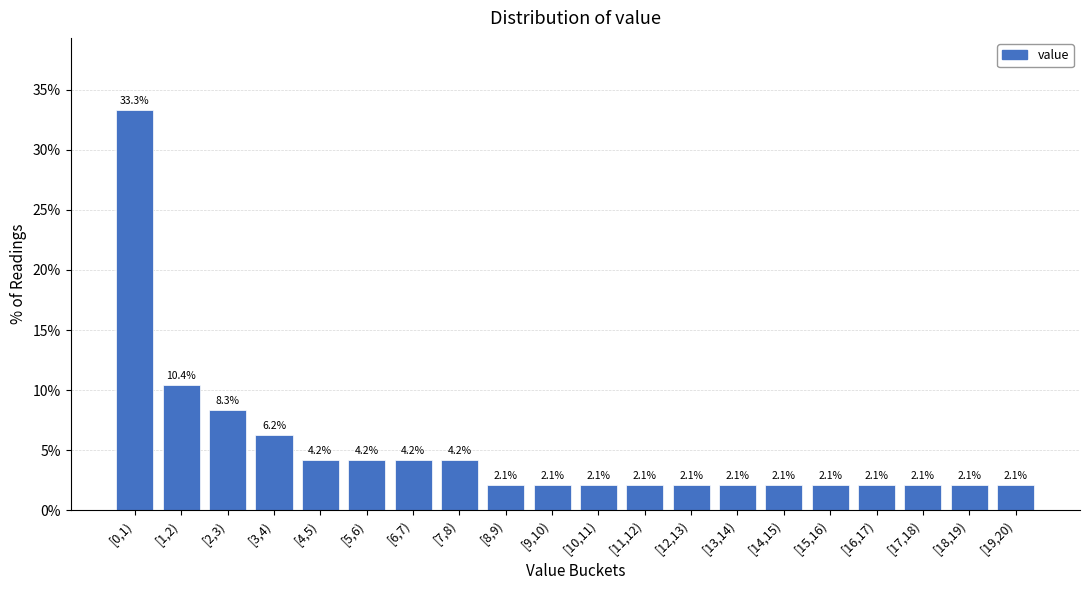

What position from the right is [16,17)?

4